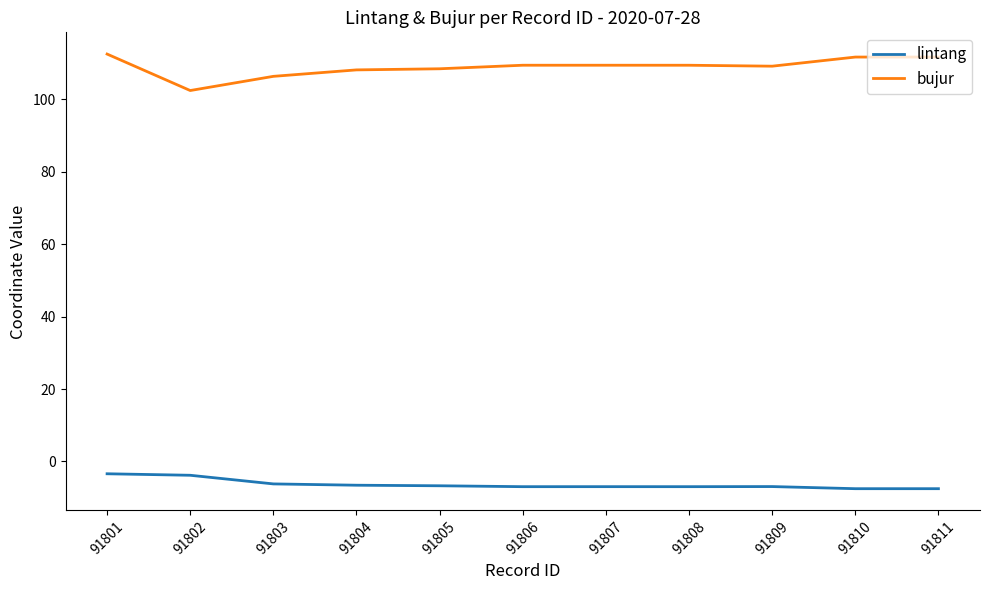

What is the difference between the maximum and minimum values in the bujur series?

10.1